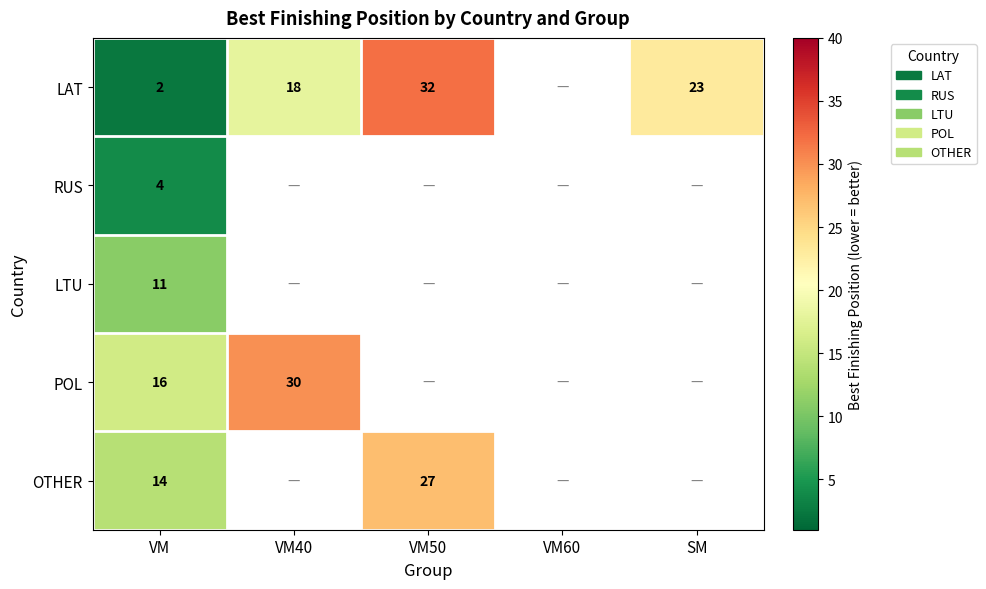

Is it true that POL equals 8.3 at VM?

False